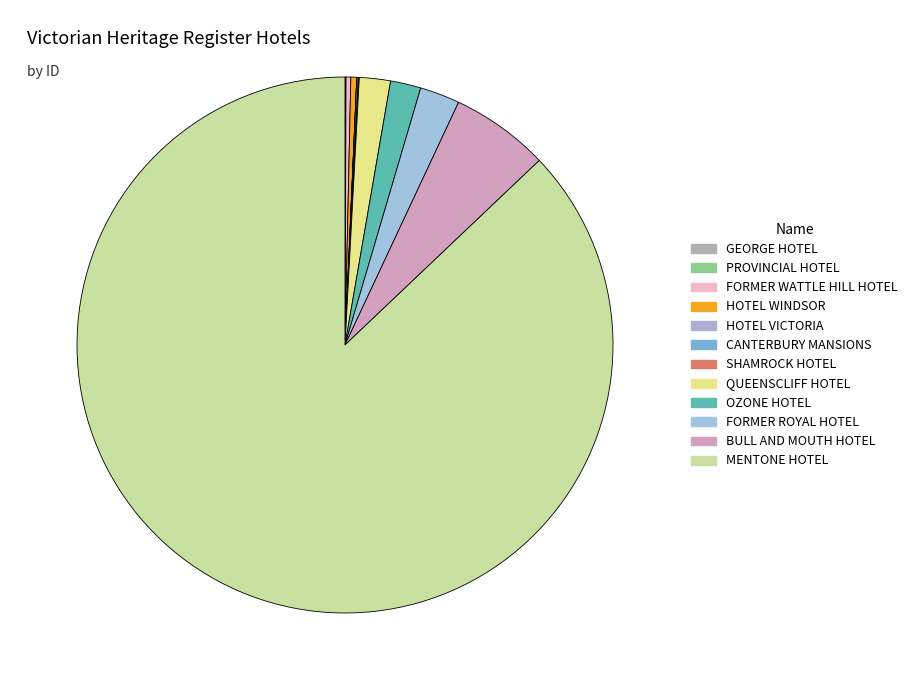

True or false: BULL AND MOUTH HOTEL accounts for 19% of the total.

False